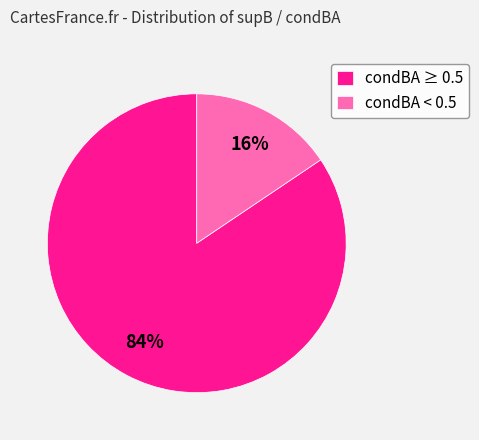

Which slice is the largest?

condBA ≥ 0.5